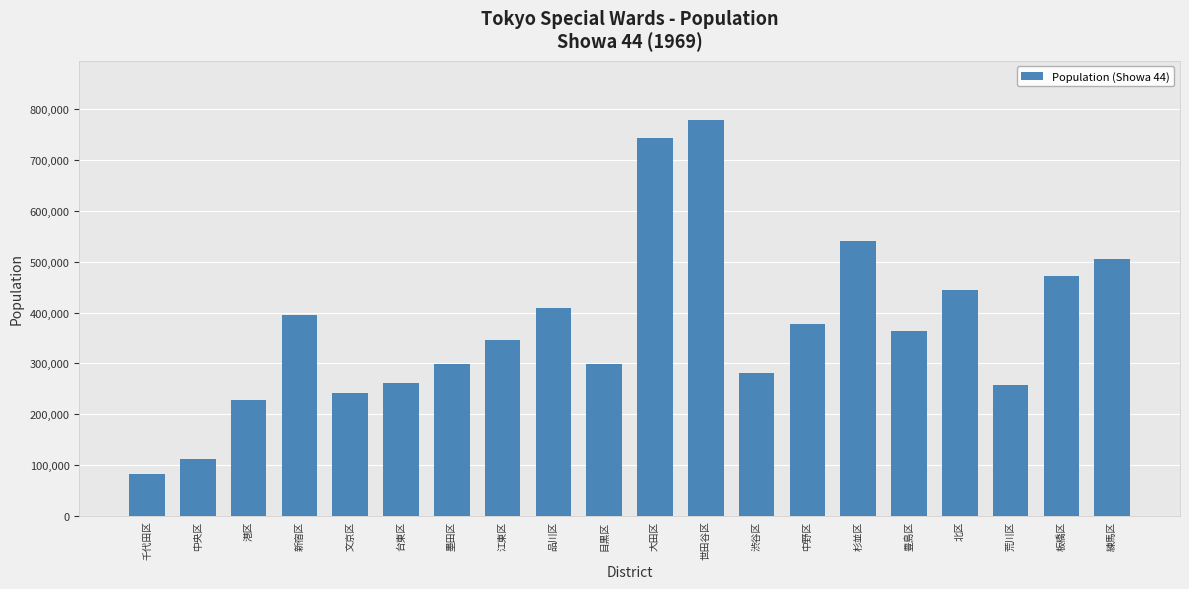

What is the average value?

371811